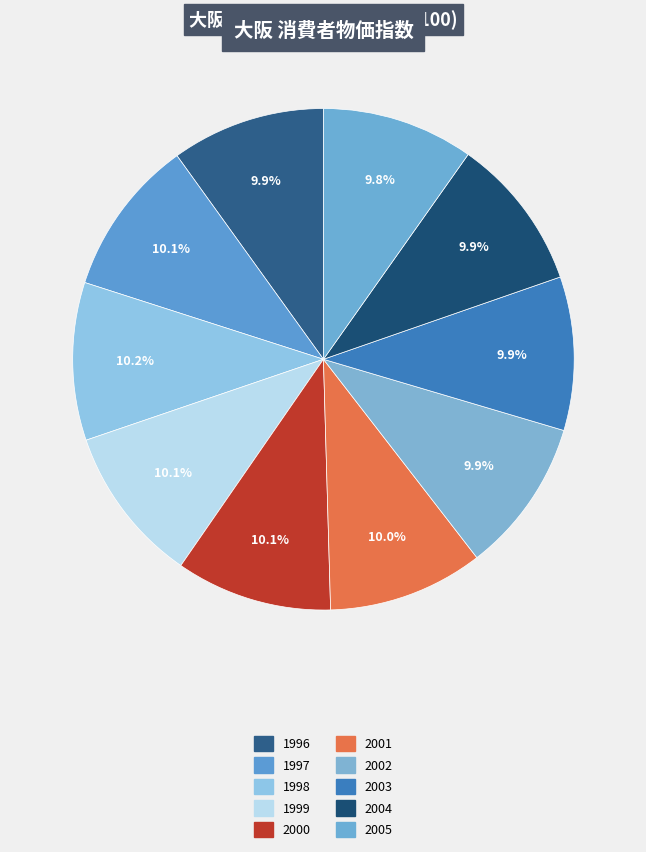

Count the number of slices in the pie.

10